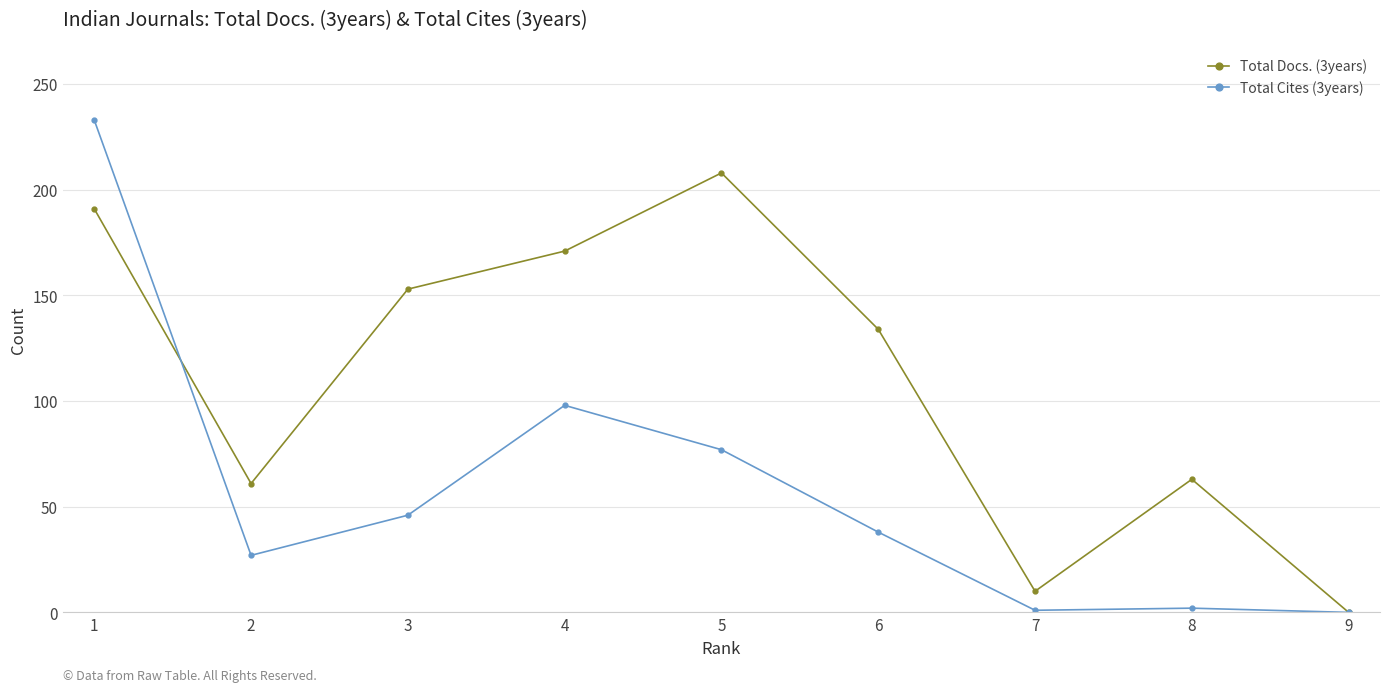

Count the number of data series in this chart.

2